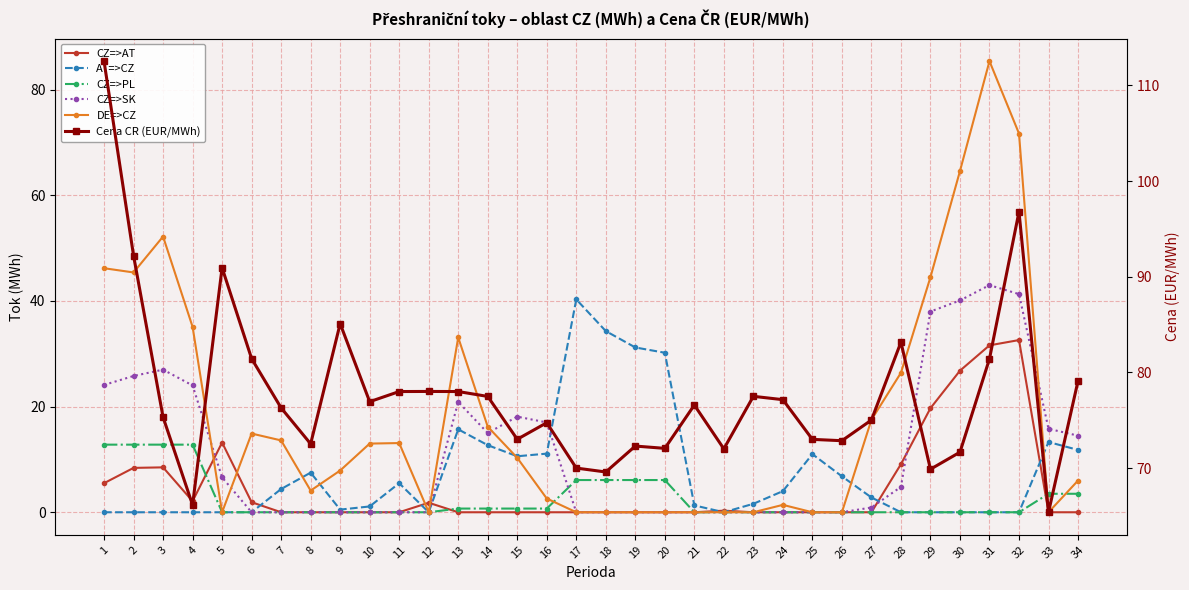

How many interior local valleys does the CZ=>AT series have?

1